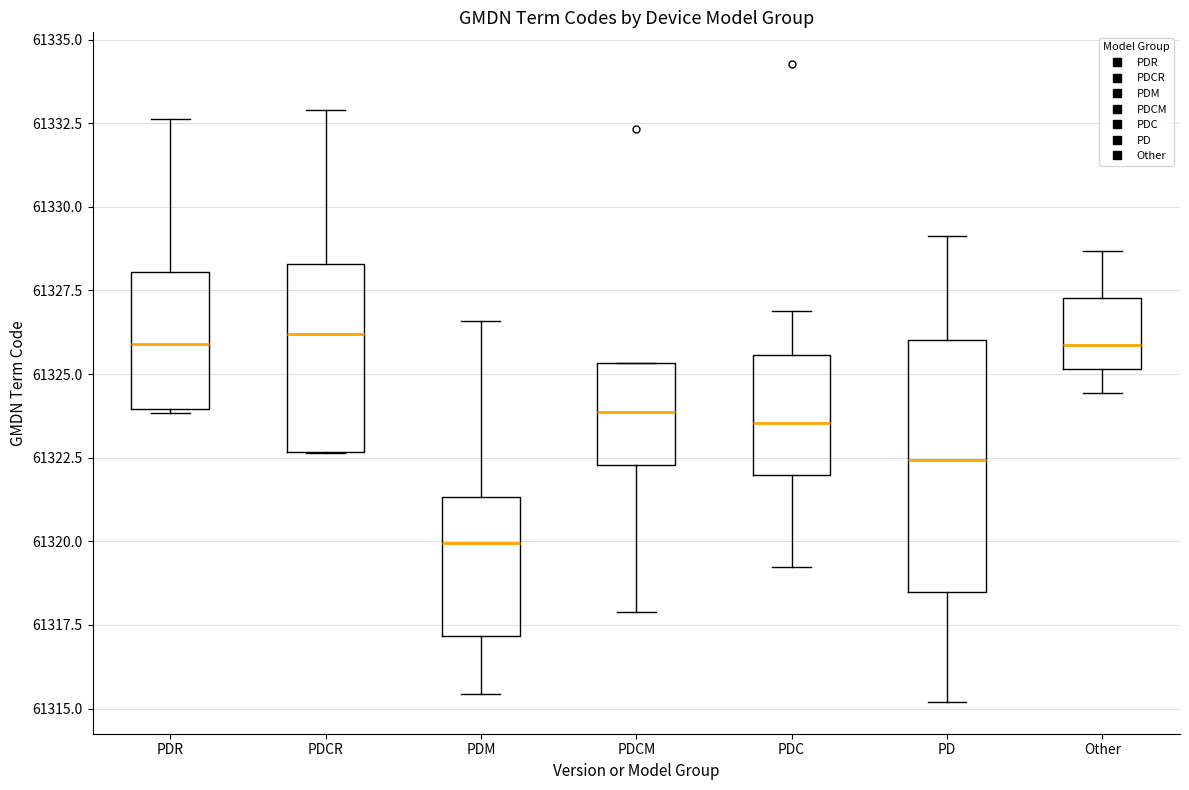

Reading left to right, transcribe this box plot: for each box, give where its median line is, the range the box spans, and where its two whiskers end, as read against the y-axis. The values are not printed on the chart, so give them approximately, as read against the axis.

PDR: median 61326.0, box 61324.0 to 61328.0, whiskers 61324.0 to 61332.5
PDCR: median 61326.0, box 61322.5 to 61328.5, whiskers 61322.5 to 61333.0
PDM: median 61320.0, box 61317.0 to 61321.5, whiskers 61315.5 to 61326.5
PDCM: median 61324.0, box 61322.5 to 61325.5, whiskers 61318.0 to 61325.5
PDC: median 61323.5, box 61322.0 to 61325.5, whiskers 61319.0 to 61327.0
PD: median 61322.5, box 61318.5 to 61326.0, whiskers 61315.0 to 61329.0
Other: median 61326.0, box 61325.0 to 61327.5, whiskers 61324.5 to 61328.5